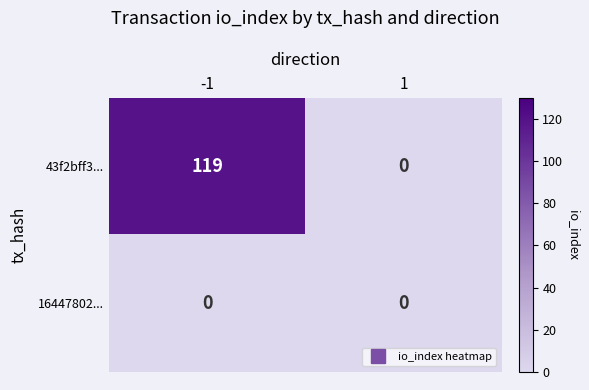

At which category is the sum across all series the highest?

-1